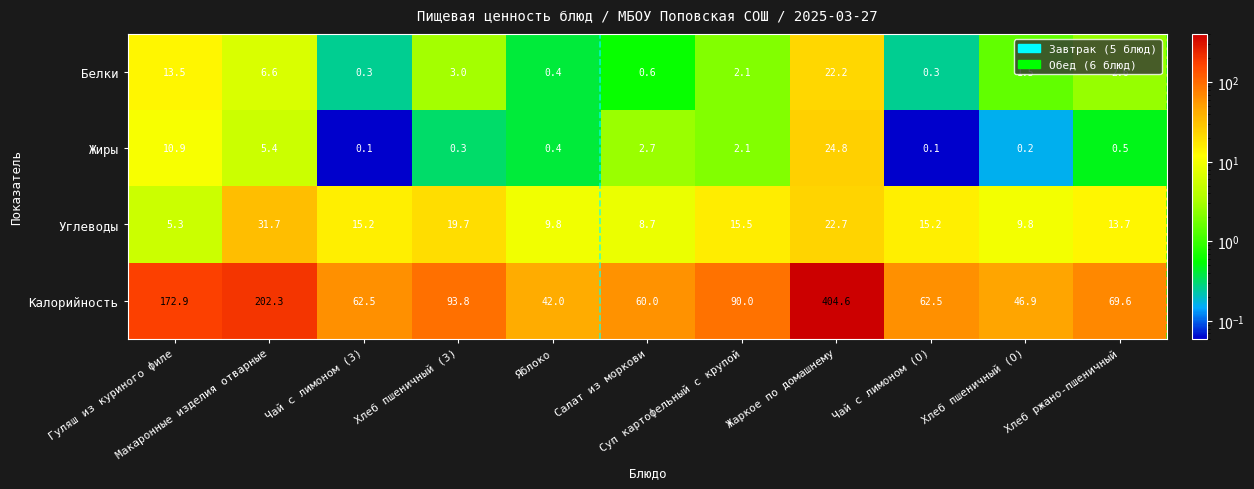

What is the difference between the second highest and second lowest values in the Углеводы series?

14.0